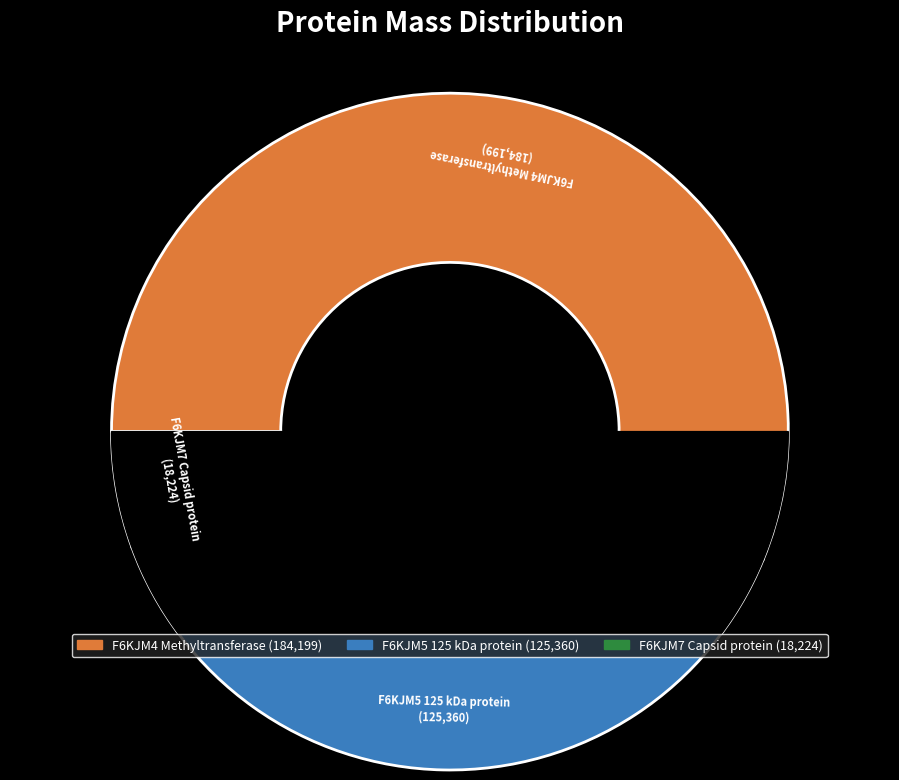

Is F6KJM4 Methyltransferase the majority of the pie?

Yes